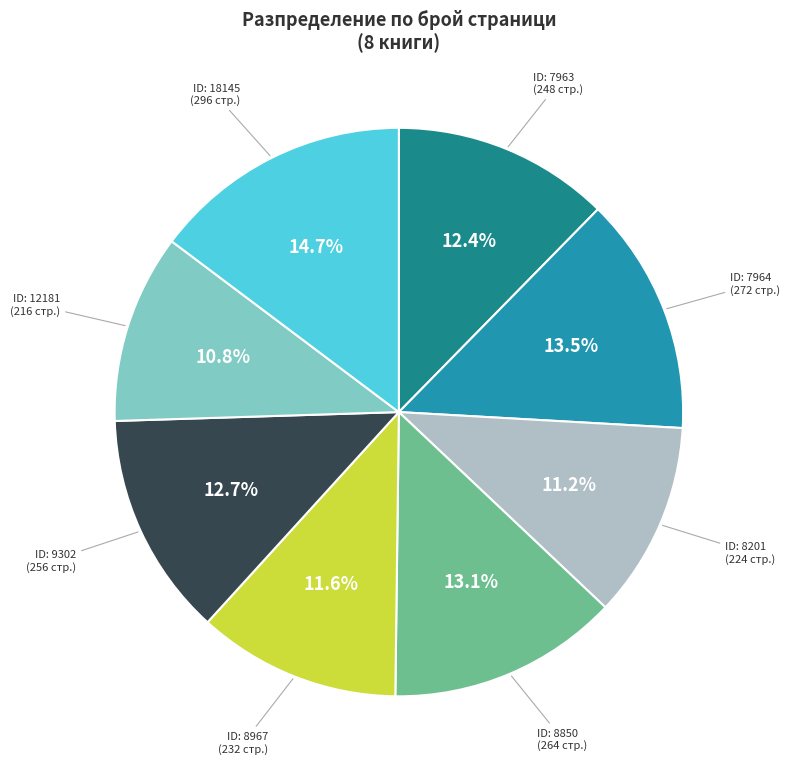

Is there a majority slice in this chart?

No